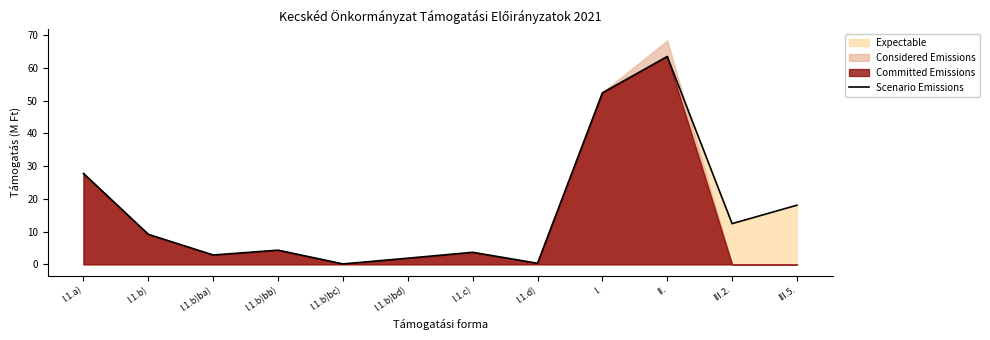

Reading right to left, what are all the values shown in this chart?

18.1	12.4	63.5	52.4	0.3	3.7	1.9	0.1	4.3	2.8	9.2	27.8